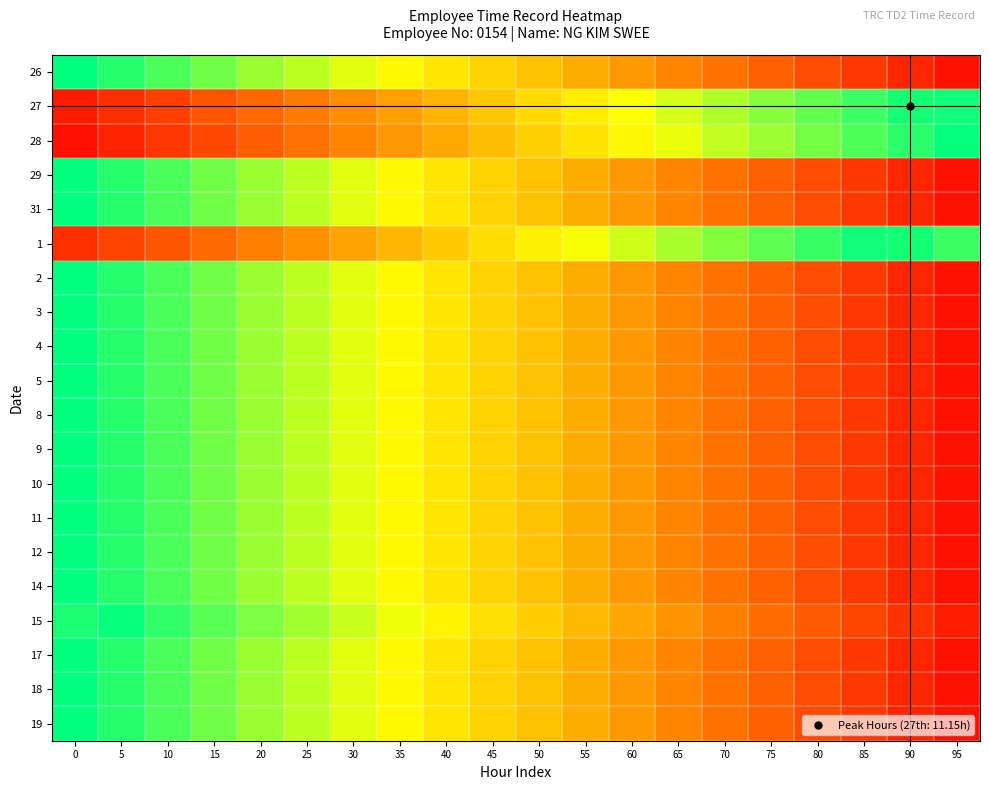

List the series in order of their peak value, lowest first.

1, 27, 15, 28, 26, 29, 31, 2, 3, 4, 5, 8, 9, 10, 11, 12, 14, 17, 18, 19